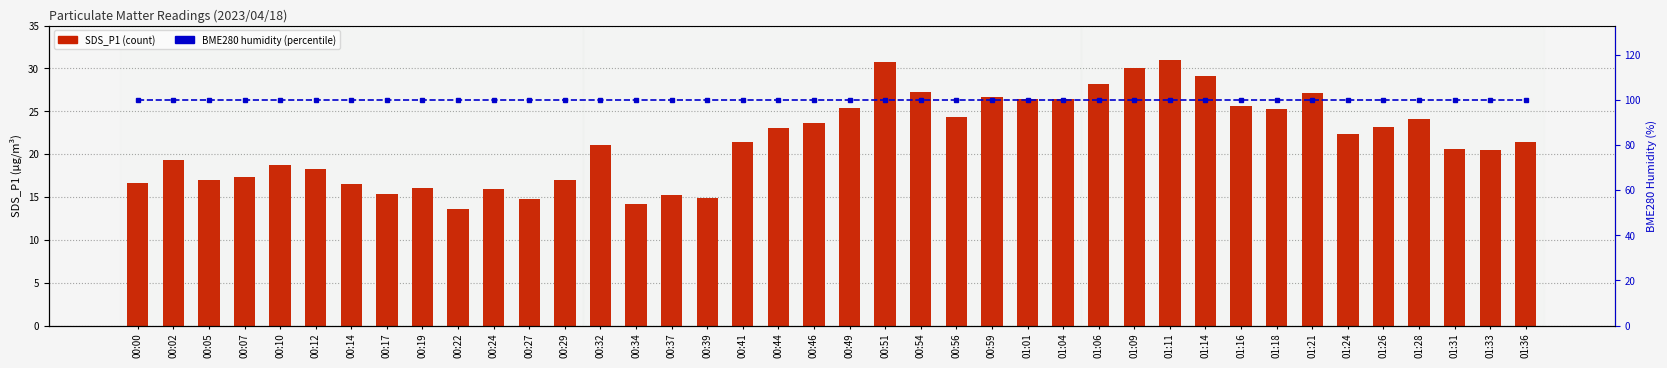

The value of BME280_humidity at 00:19 is 148.6. True or false?

False